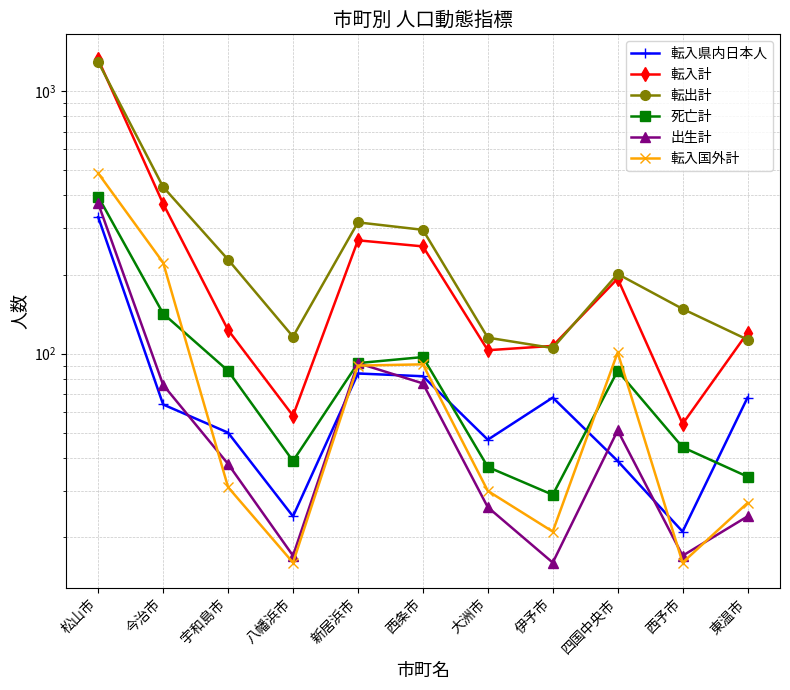

In 転入県内日本人, how many points are lower than both neighbors (excluding endpoints)?

3